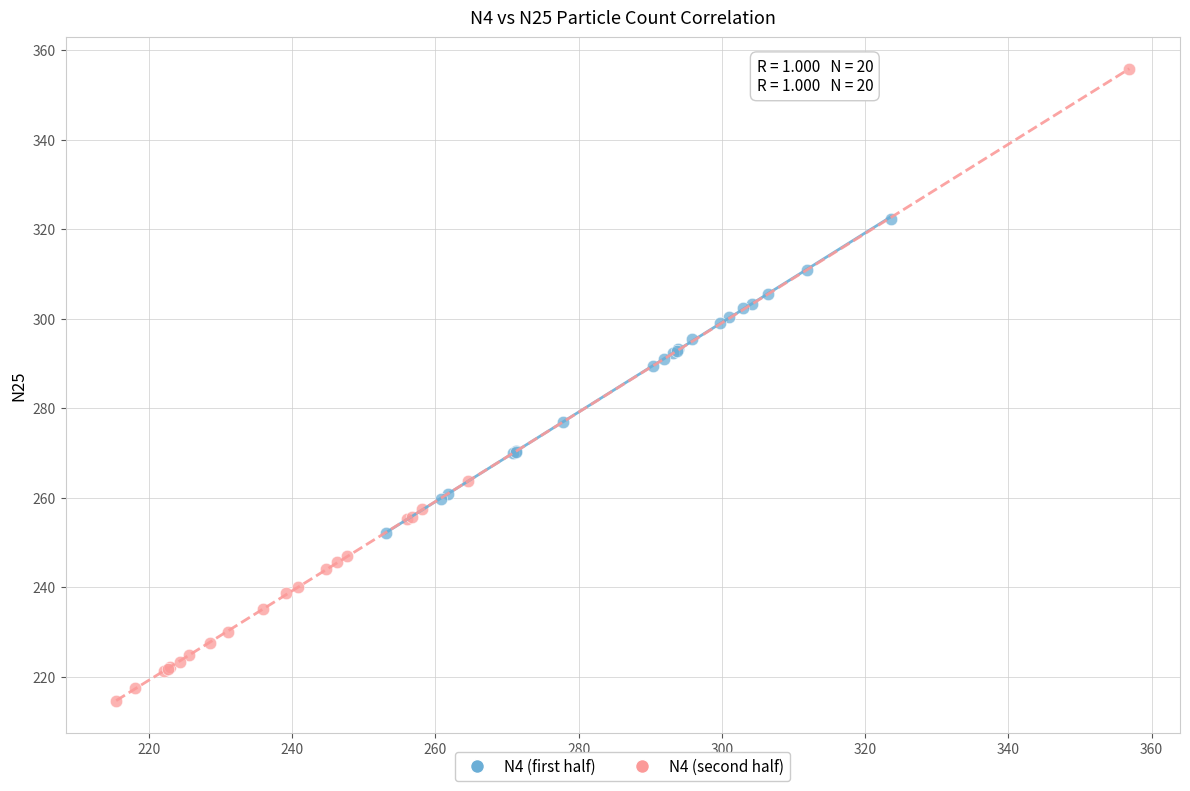

Which series contains the lowest Y value?

N4 (second half)